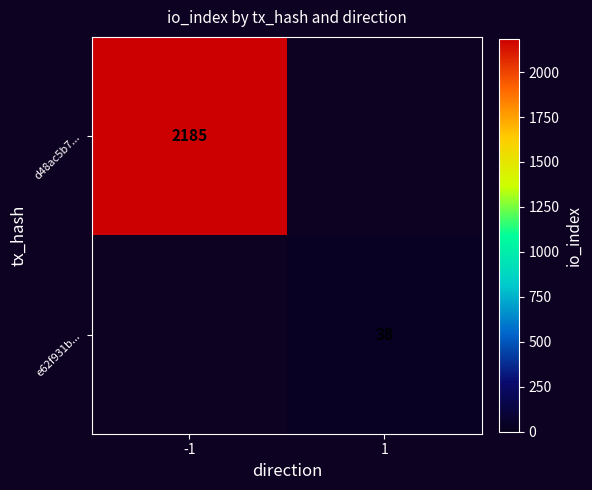

What is the greatest value displayed?

2185